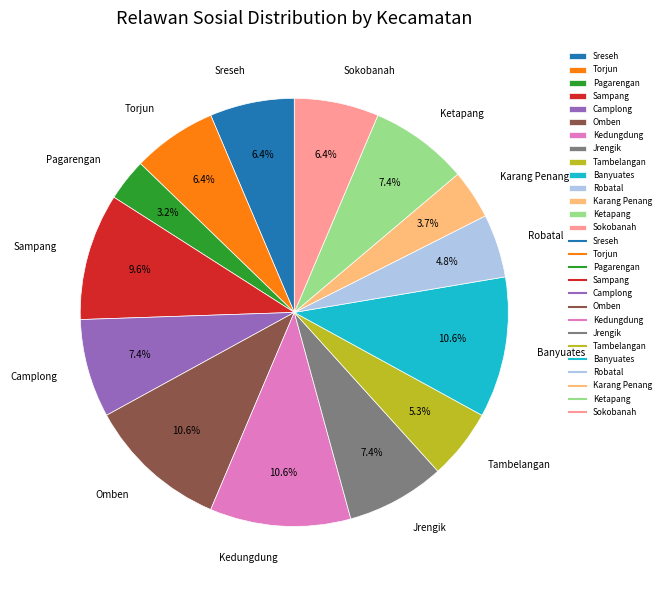

To the nearest percent, what is the difference between the largest and smallest slice percentages?

7%